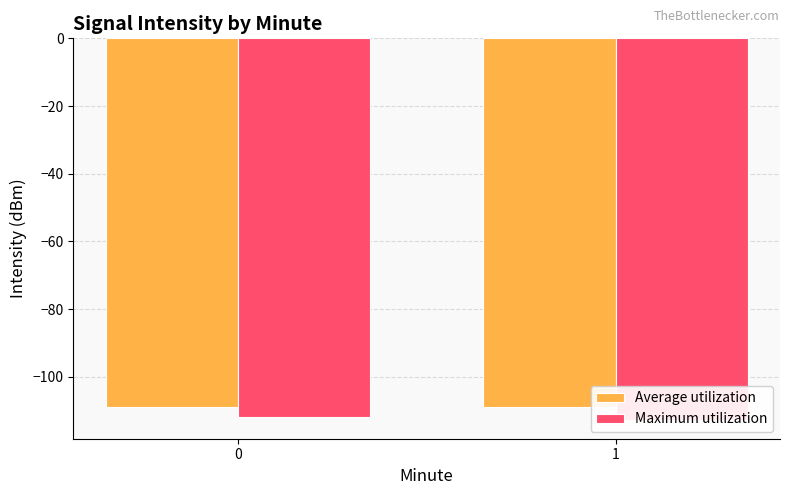

List the labels in order of Maximum utilization value, largest first.

0, 1